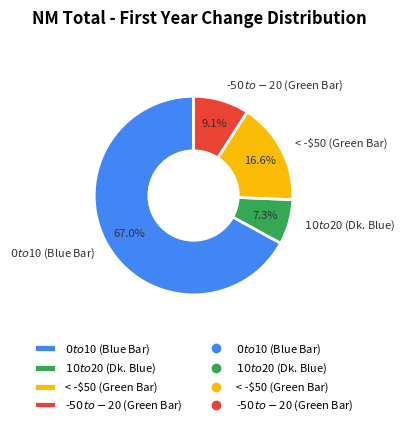

What percentage is NOT represented by < -$50 (Green Bar)?

83.4%